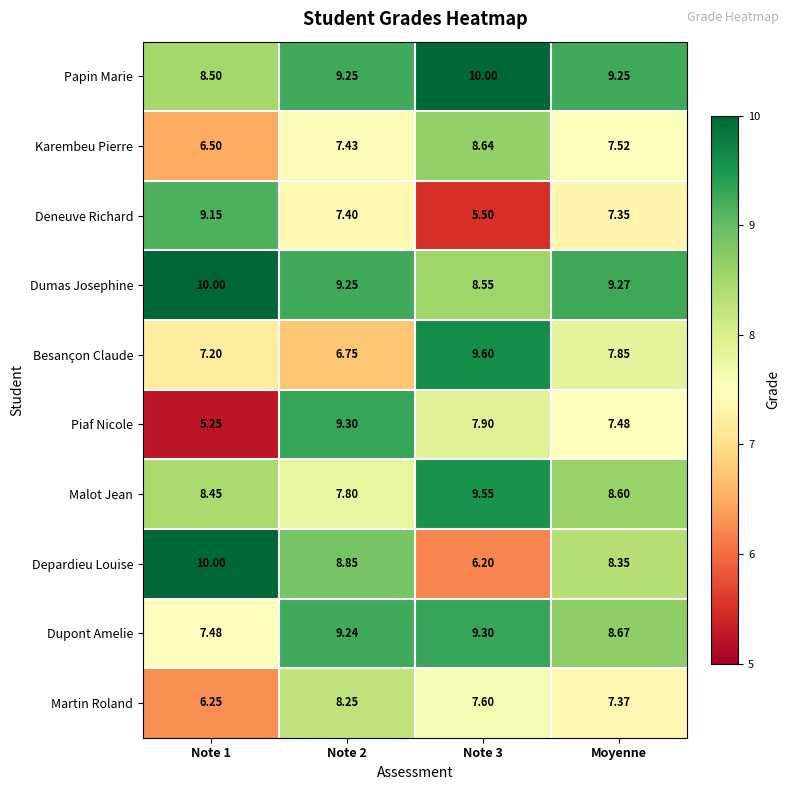

Which series has the largest total across all categories?

Dumas Josephine